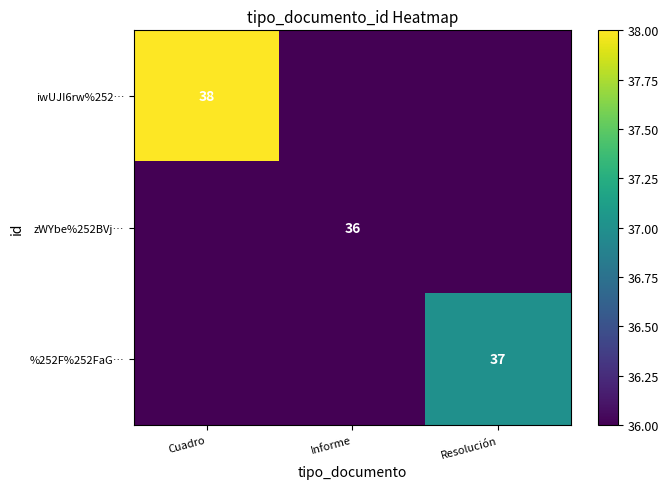

Which label corresponds to the largest value in the chart?

Cuadro